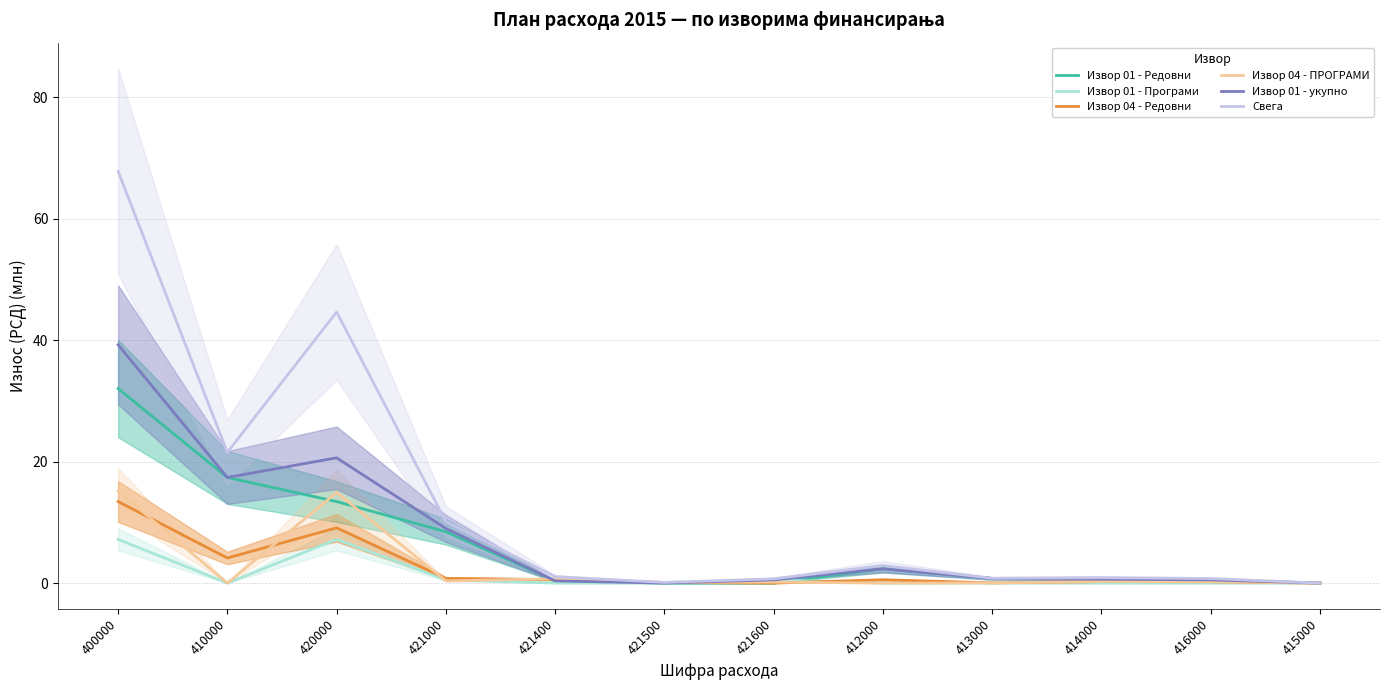

The Извор 01 - Програми series shows 3.6 at 421400. True or false?

False